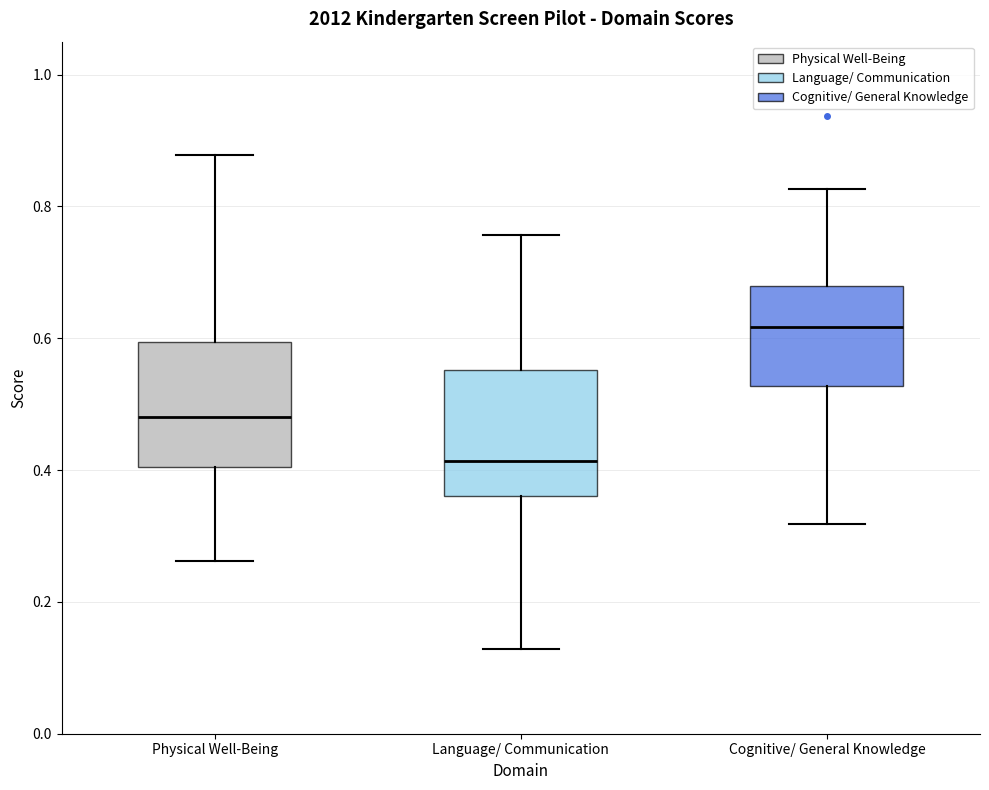

Reading left to right, transcribe this box plot: for each box, give where its median line is, the range the box spans, and where its two whiskers end, as read against the y-axis. The values are not printed on the chart, so give them approximately, as read against the axis.

Physical Well-Being: median 0.48, box 0.40 to 0.60, whiskers 0.26 to 0.88
Language/ Communication: median 0.42, box 0.36 to 0.56, whiskers 0.12 to 0.76
Cognitive/ General Knowledge: median 0.62, box 0.52 to 0.68, whiskers 0.32 to 0.82